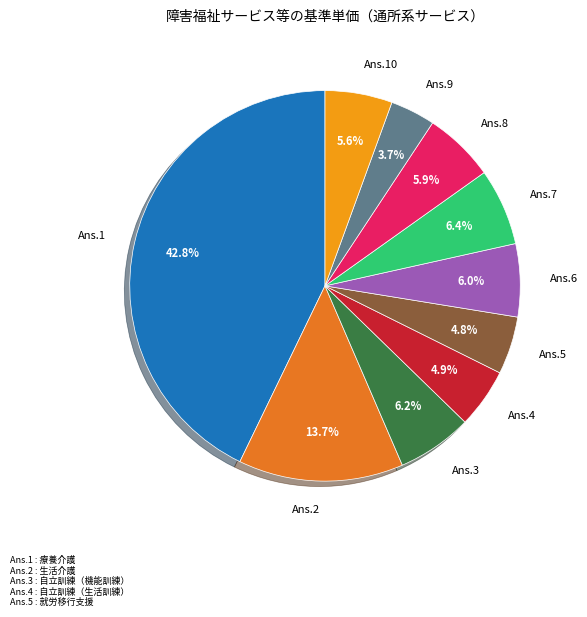

Does any single category account for the majority?

No